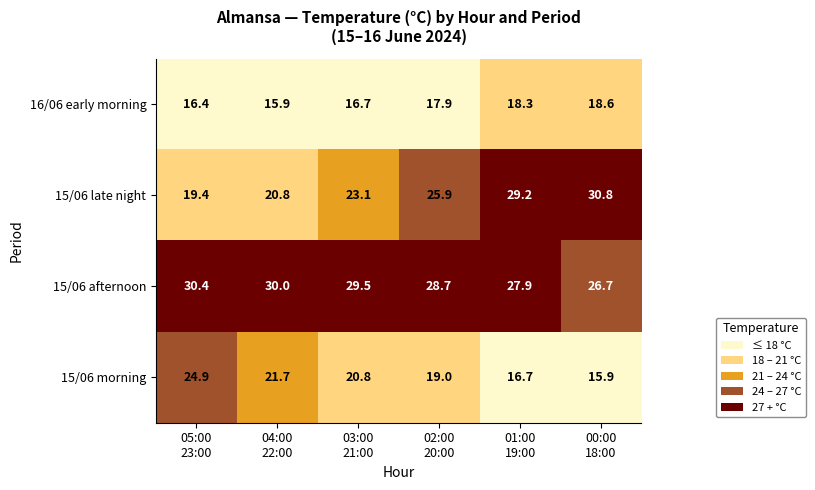

Reading left to right, what are all the values shown in this chart?

16/06 early morning: 16.4	15.9	16.7	17.9	18.3	18.6
15/06 late night: 19.4	20.8	23.1	25.9	29.2	30.8
15/06 afternoon: 30.4	30.0	29.5	28.7	27.9	26.7
15/06 morning: 24.9	21.7	20.8	19.0	16.7	15.9